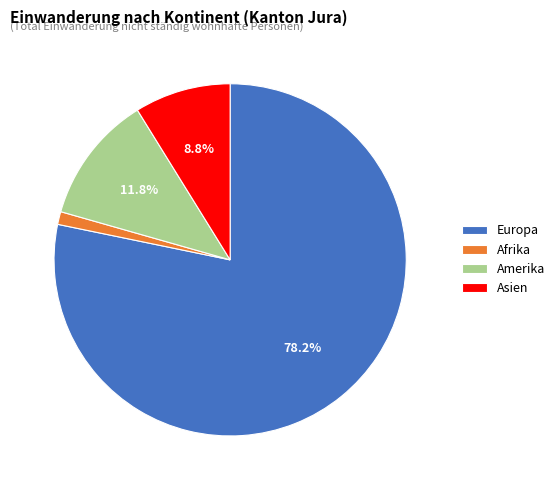

To the nearest percent, what portion does Europa represent?

78%